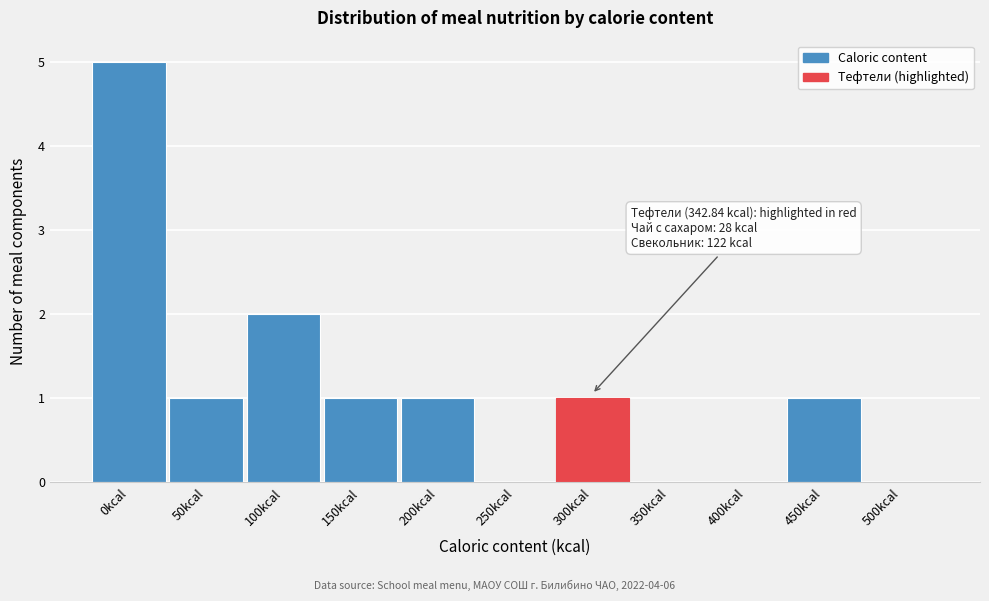

Reading right to left, extract all data points from this chart.

500kcal=0	450kcal=1	400kcal=0	350kcal=0	300kcal=1	250kcal=0	200kcal=1	150kcal=1	100kcal=2	50kcal=1	0kcal=5